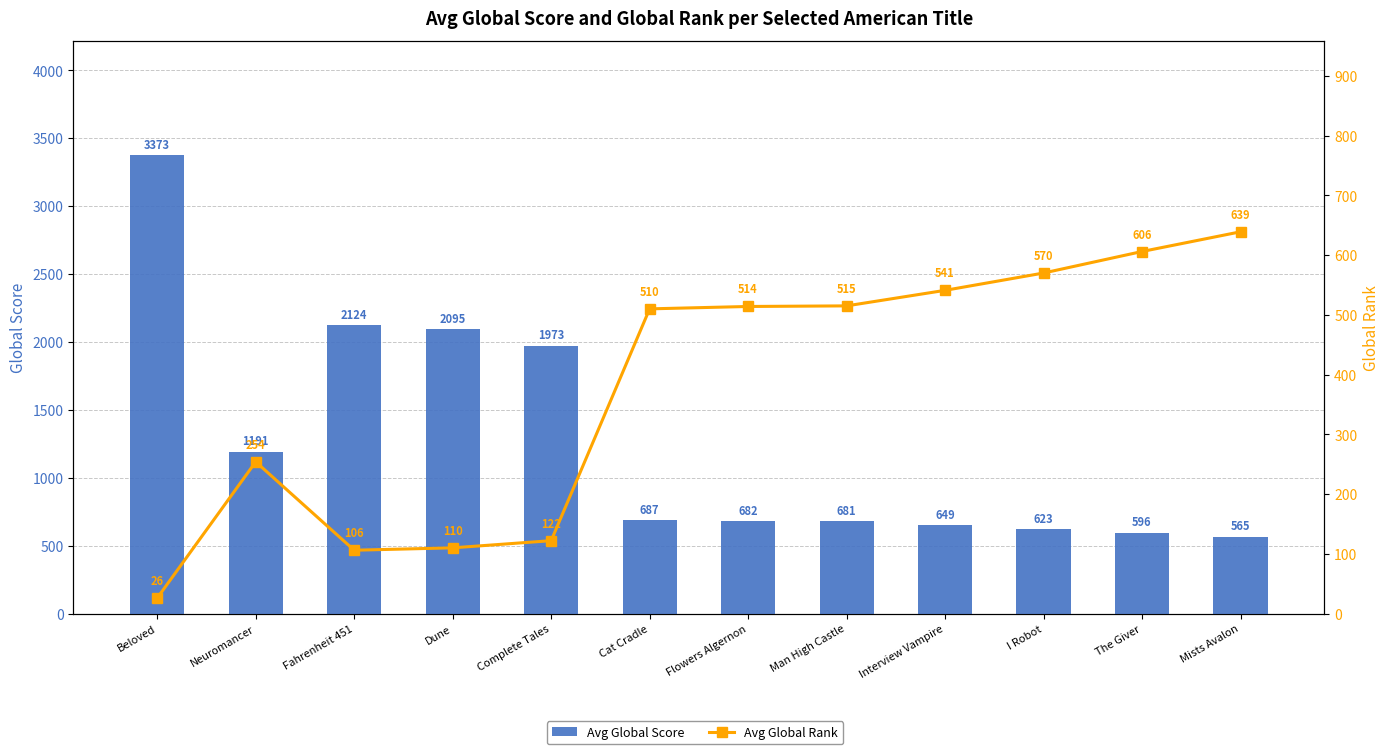

Count the number of categories in the chart.

12